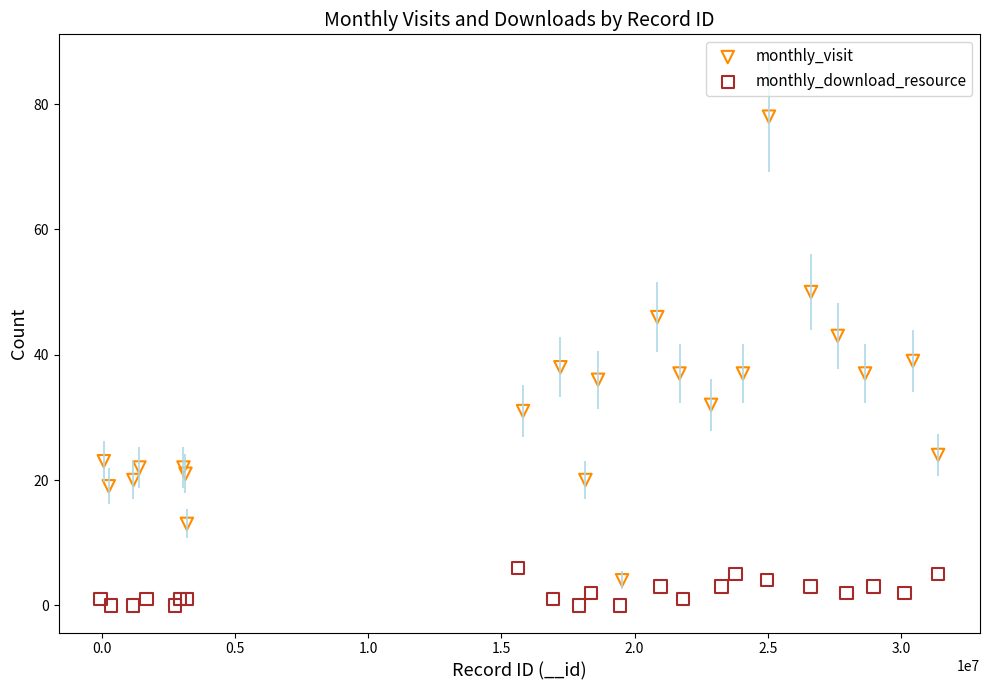

Which series contains the highest Y value?

monthly_visit